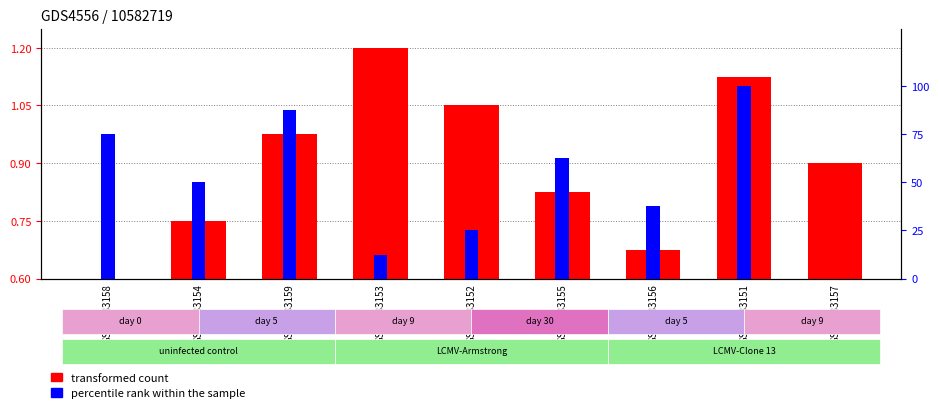

At which label is percentile rank within the sample closest to 49?

GSM1083154